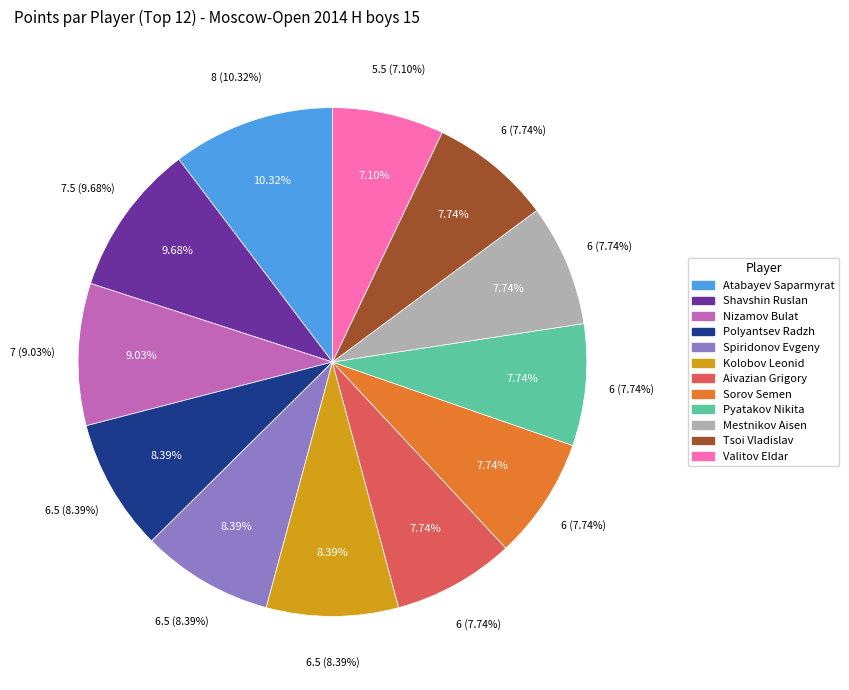

To the nearest percent, what is the difference between the largest and smallest slice percentages?

3%